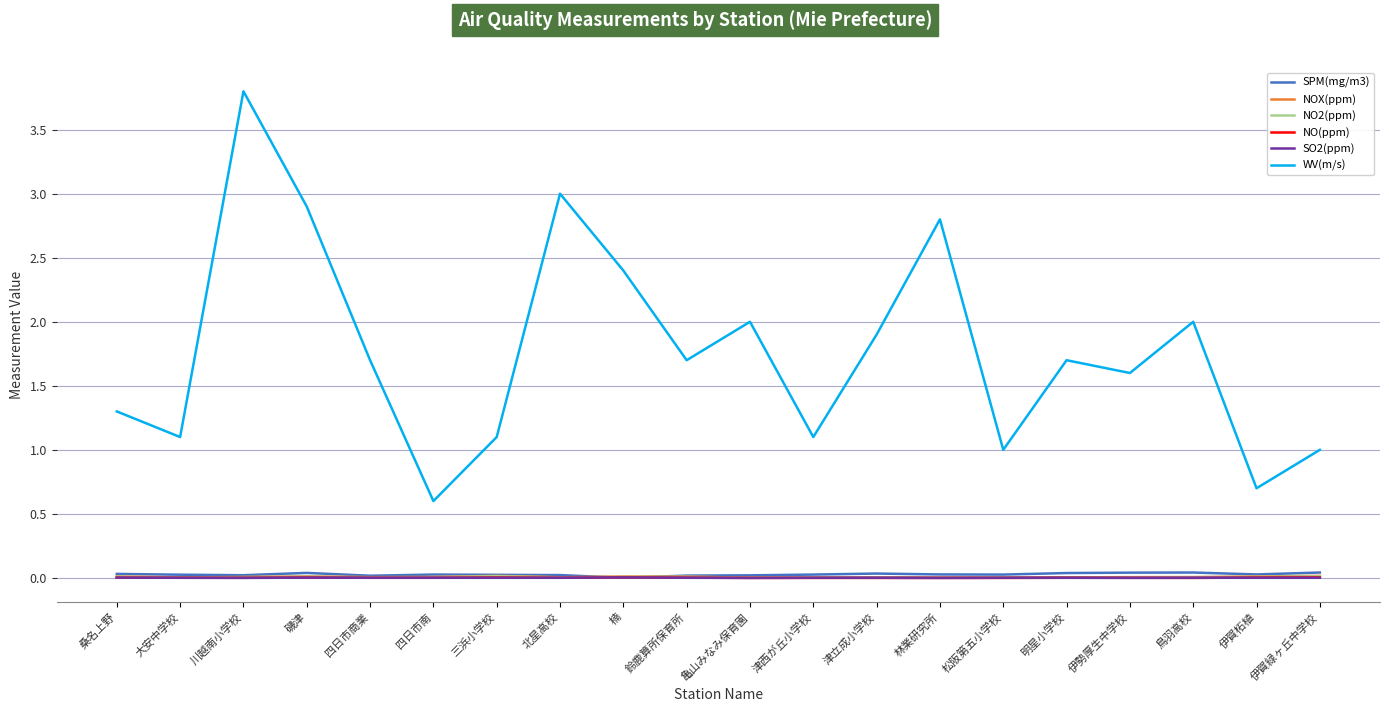

Is it true that SPM(mg/m3) equals 0.0 at 鳥羽高校?

True